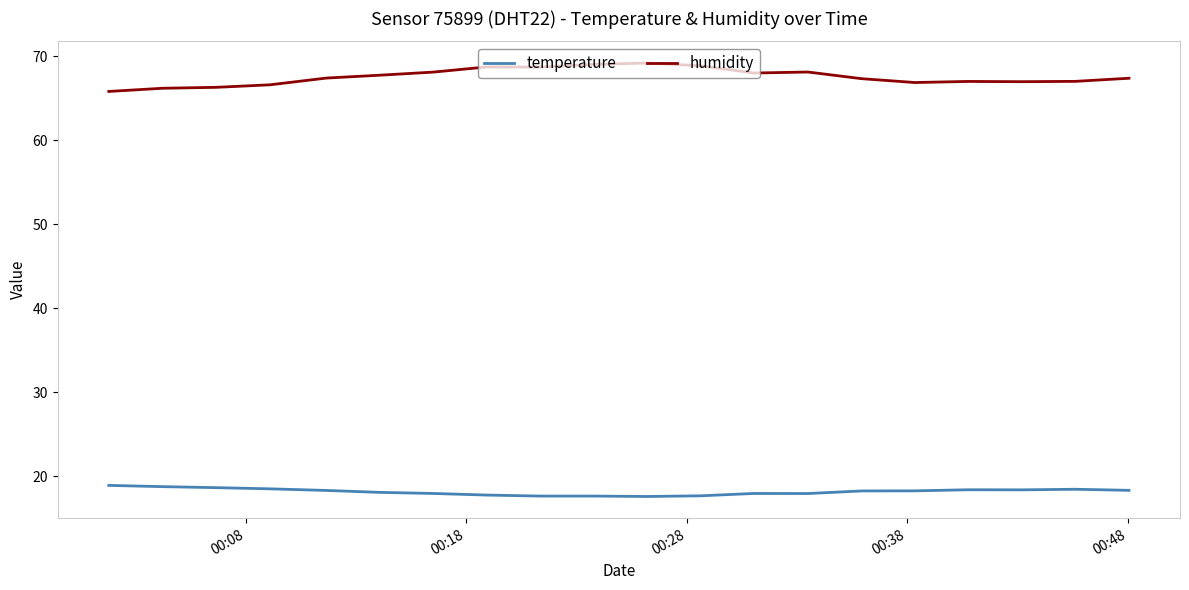

List the series in order of their peak value, highest first.

humidity, temperature